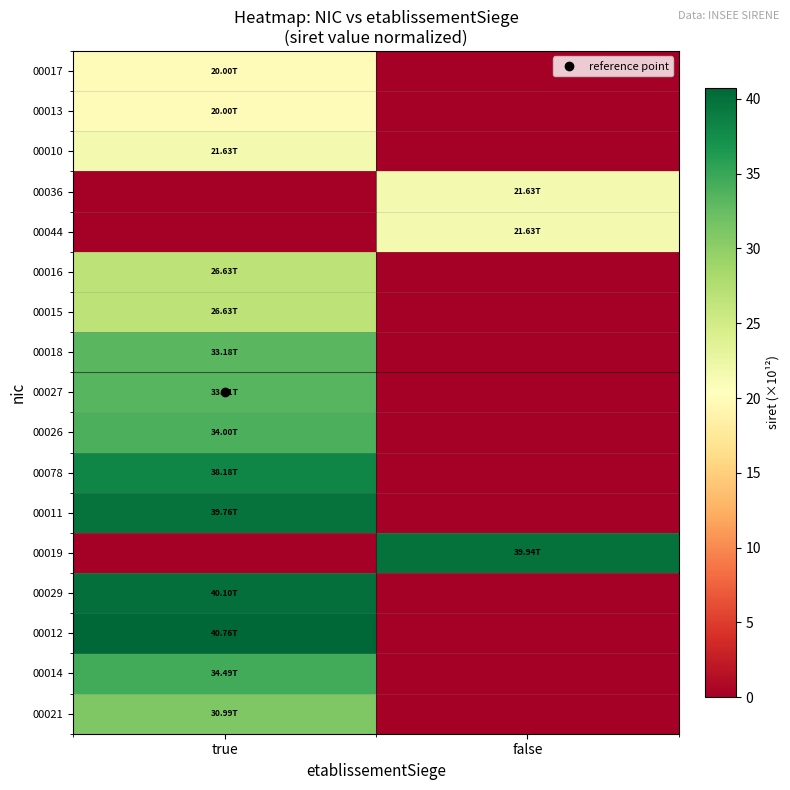

Which category has the lowest value across all series?

false